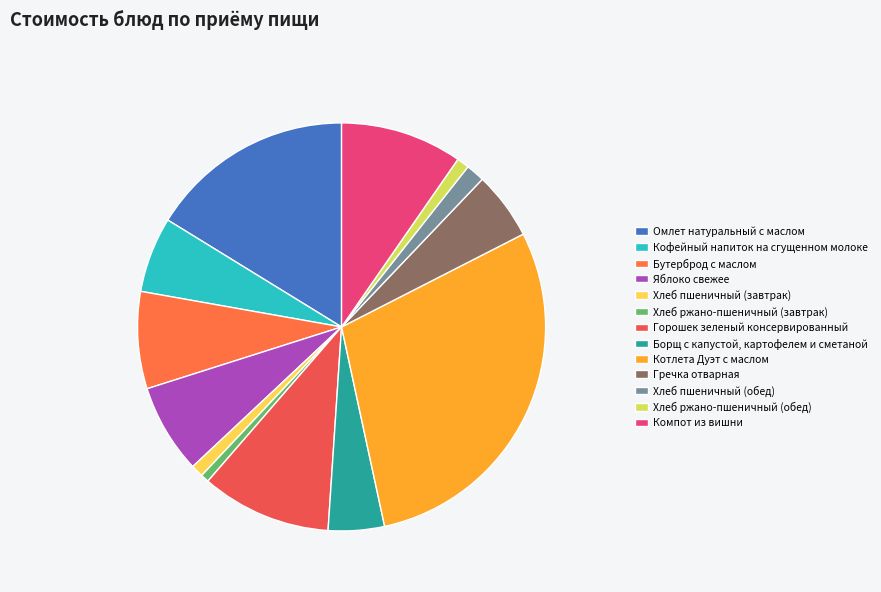

What percentage is the Омлет натуральный с маслом slice, to the nearest percent?

16%